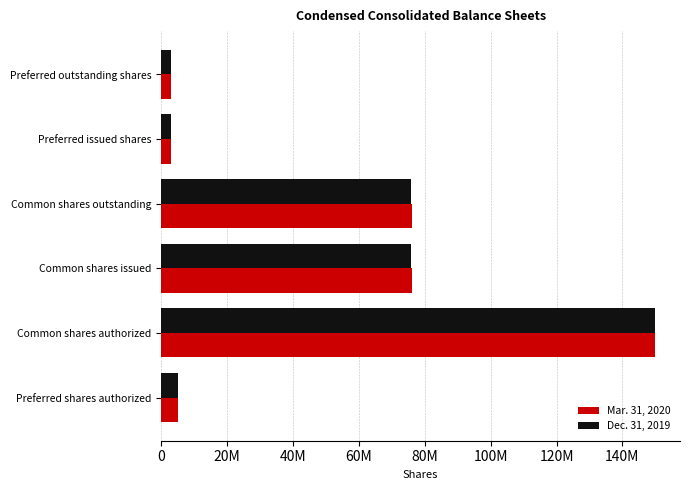

What are all the series names shown in the legend?

Mar. 31, 2020, Dec. 31, 2019